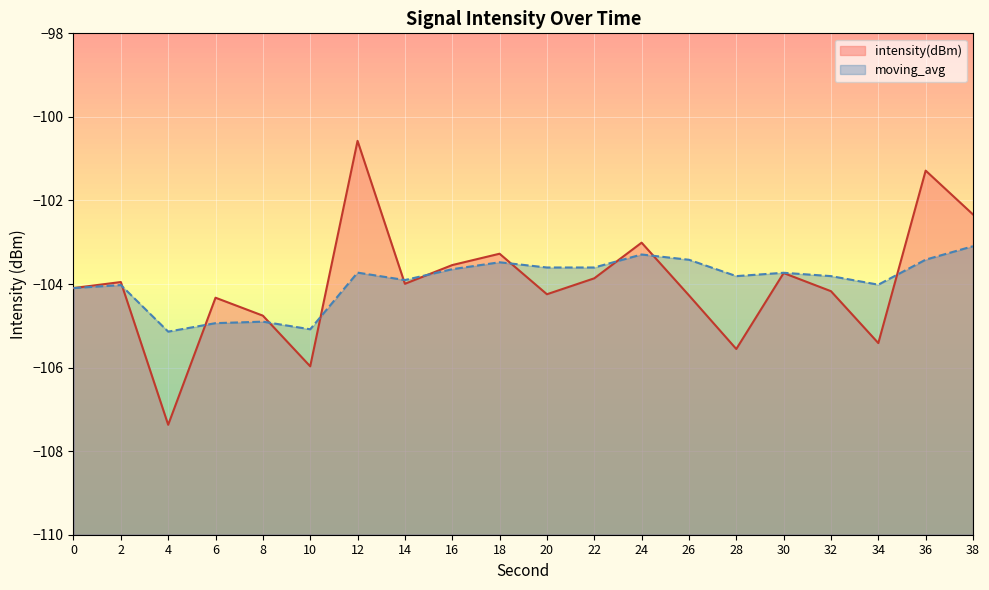

How many lines are shown in the chart?

2